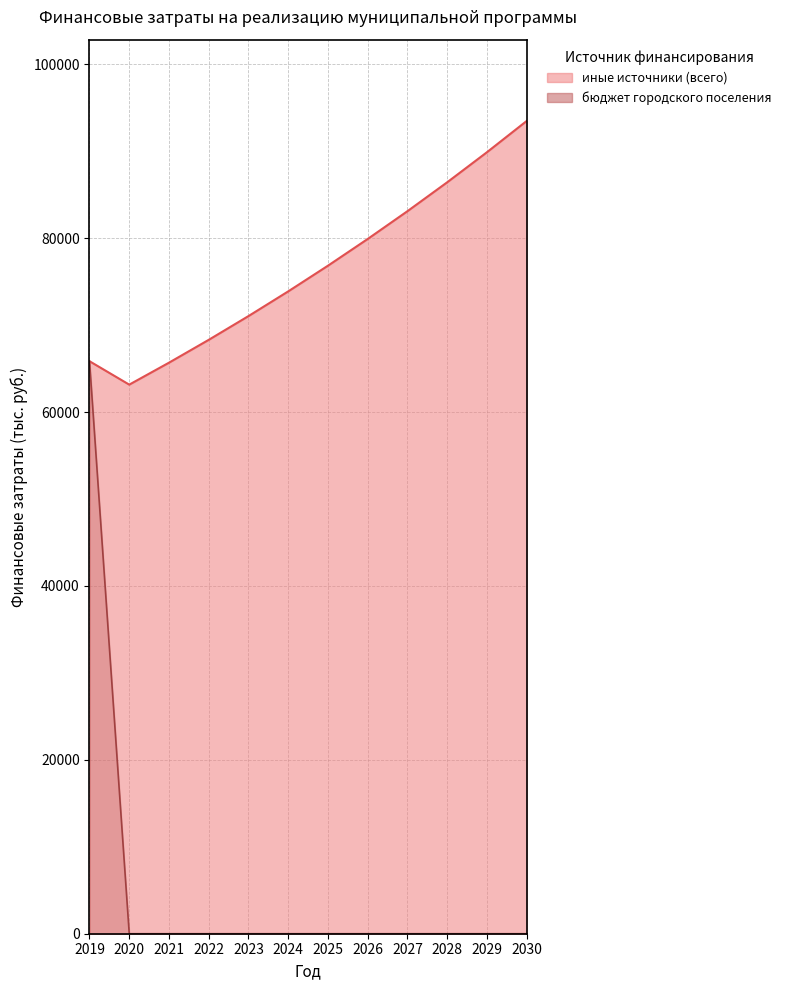

Which category has the highest value across all series?

2019